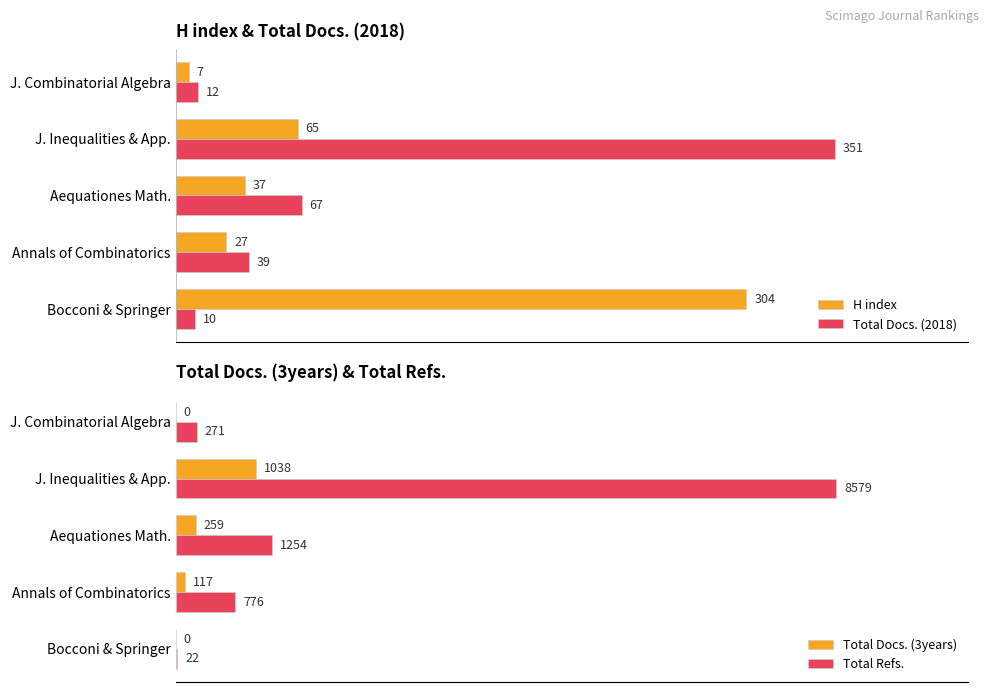

Where is Total Refs. nearest to the value 4300?

Aequationes Math.